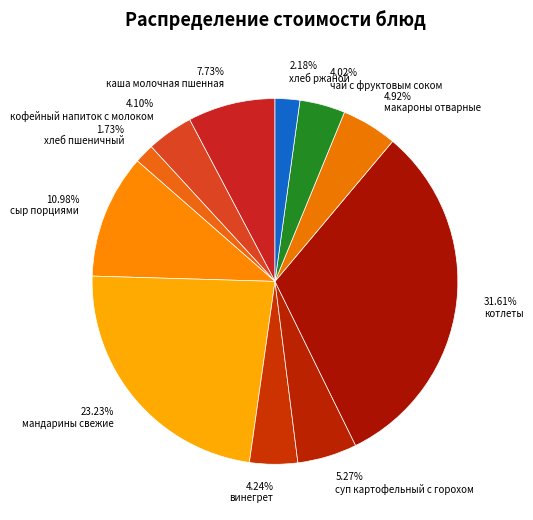

Does any single category account for the majority?

No